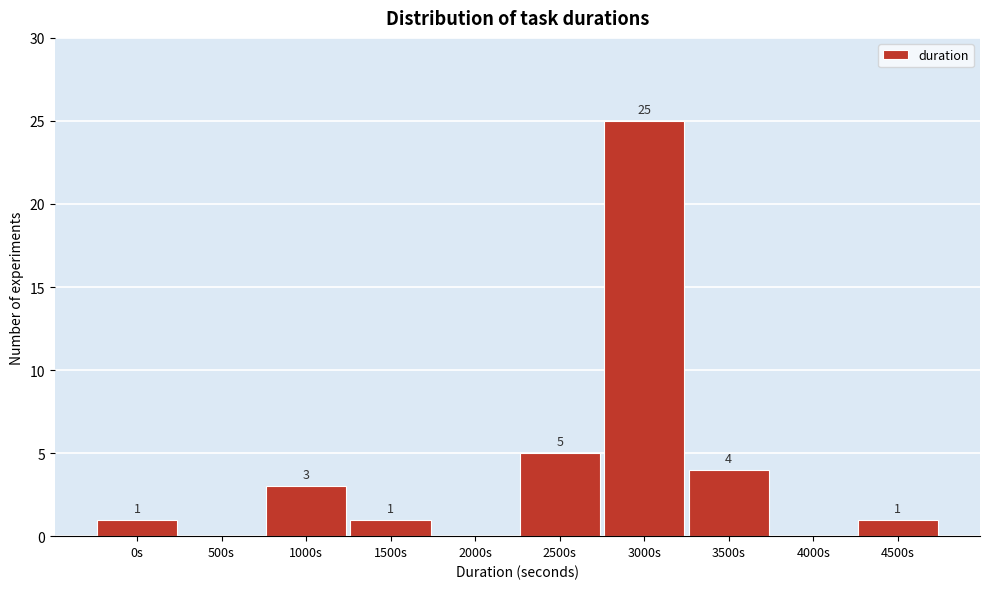

Reading left to right, list all the values displayed in this chart.

0s=1	500s=0	1000s=3	1500s=1	2000s=0	2500s=5	3000s=25	3500s=4	4000s=0	4500s=1